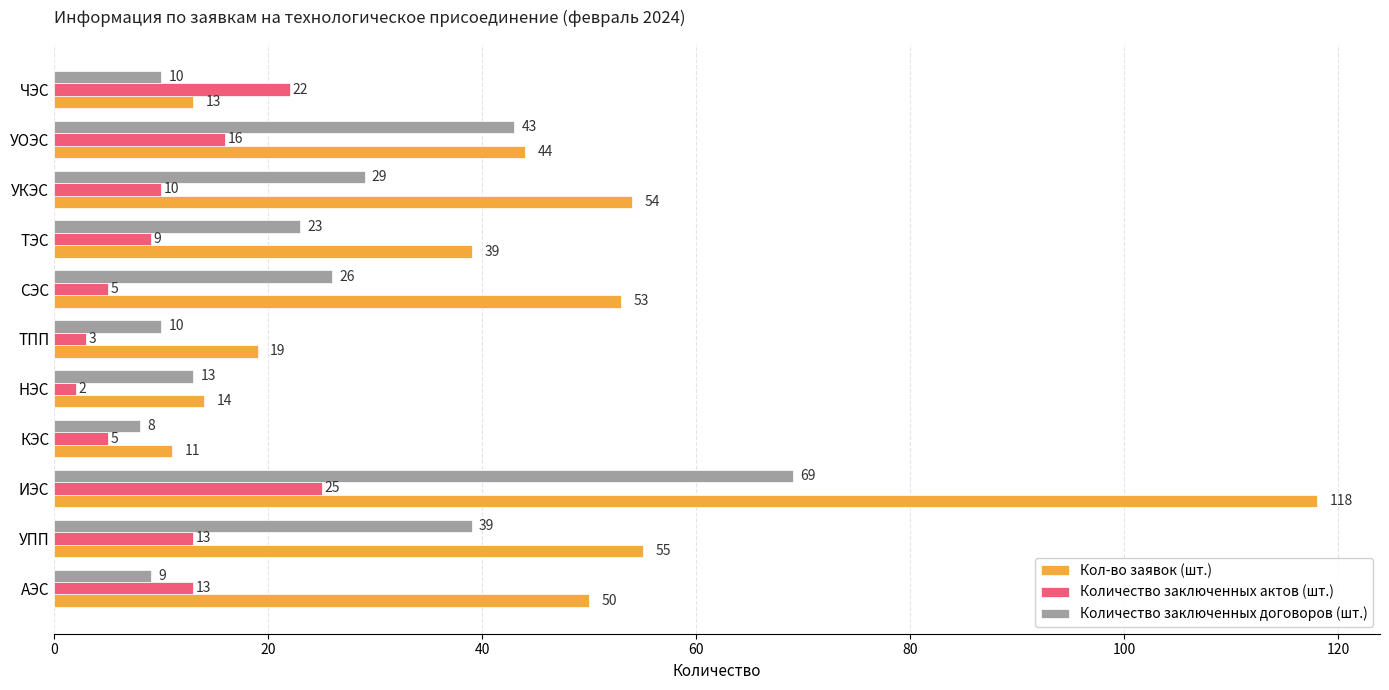

At which category does the chart reach its peak across all series?

ИЭС